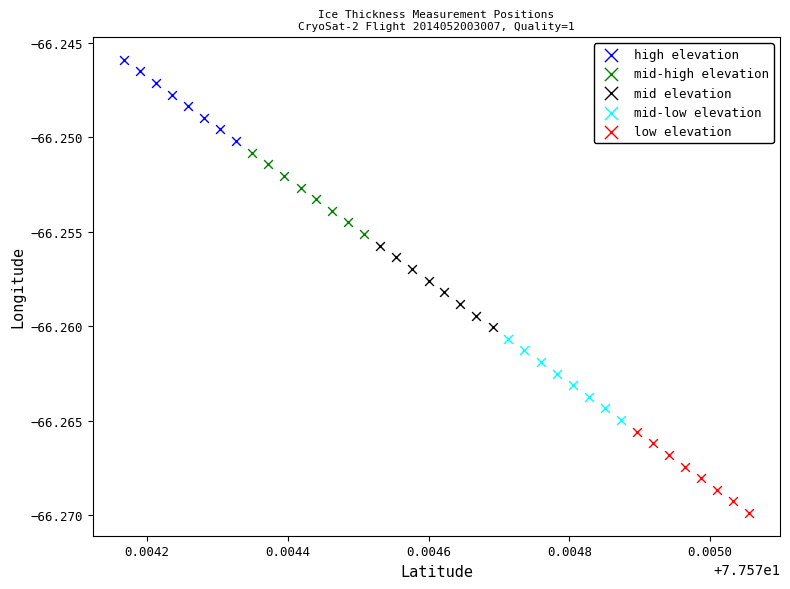

Which series contains the lowest Y value?

low elevation